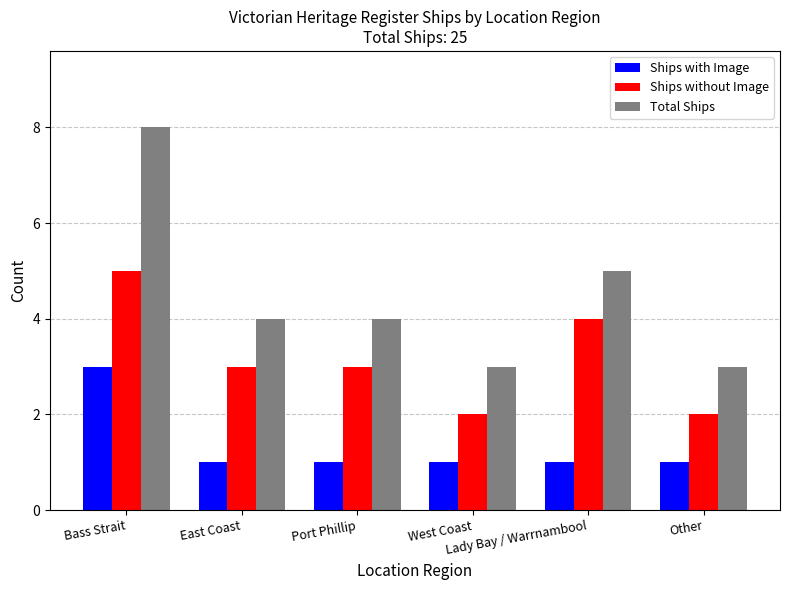

True or false: Ships without Image has a value of 3 at East Coast.

True